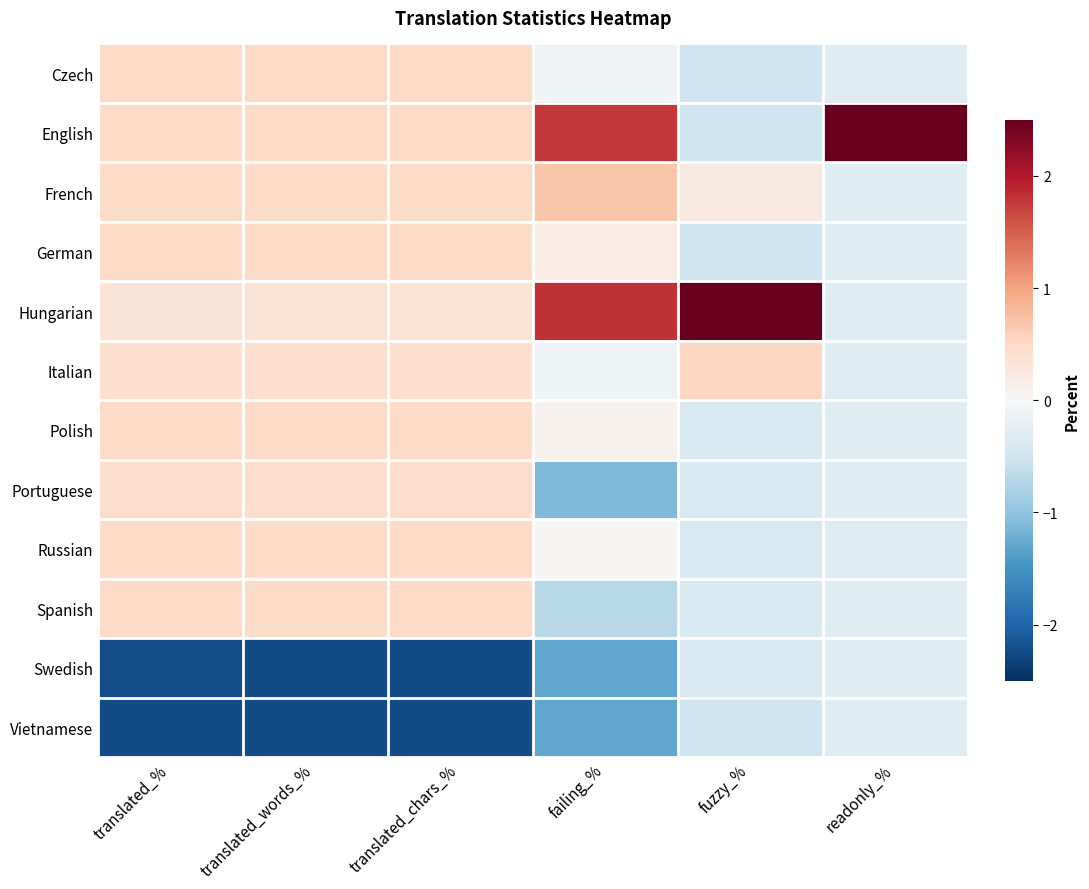

What is the minimum value shown in the chart?

-2.2